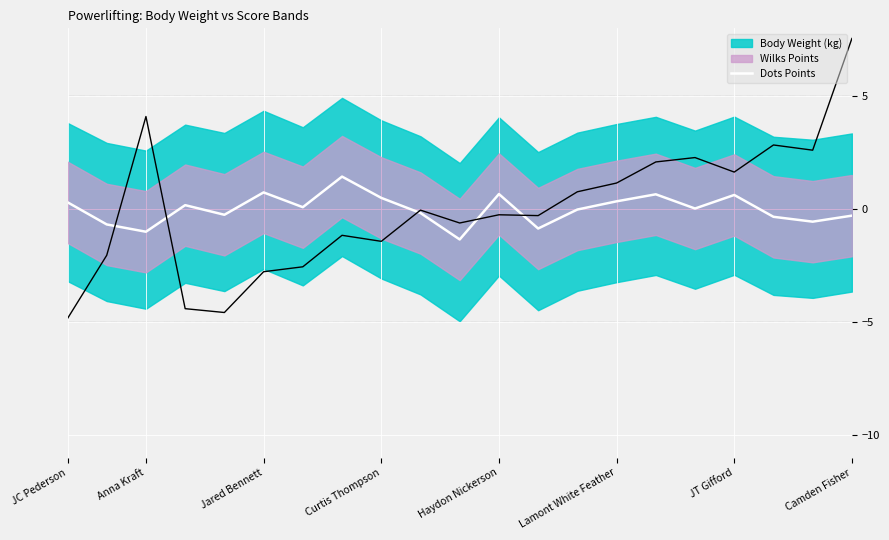

Reading right to left, extract all data points from this chart.

-0.3	-0.6	-0.3	0.6	0.0	0.7	0.3	-0.0	-0.9	0.7	-1.3	-0.2	0.5	1.4	0.1	0.7	-0.3	0.2	-1.0	-0.7	0.3